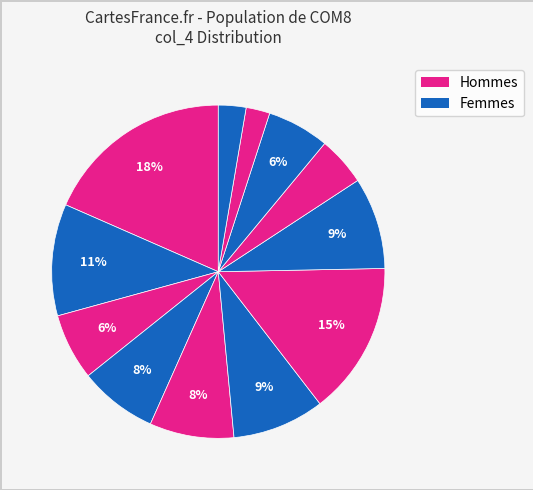

Count the number of slices in the pie.

12